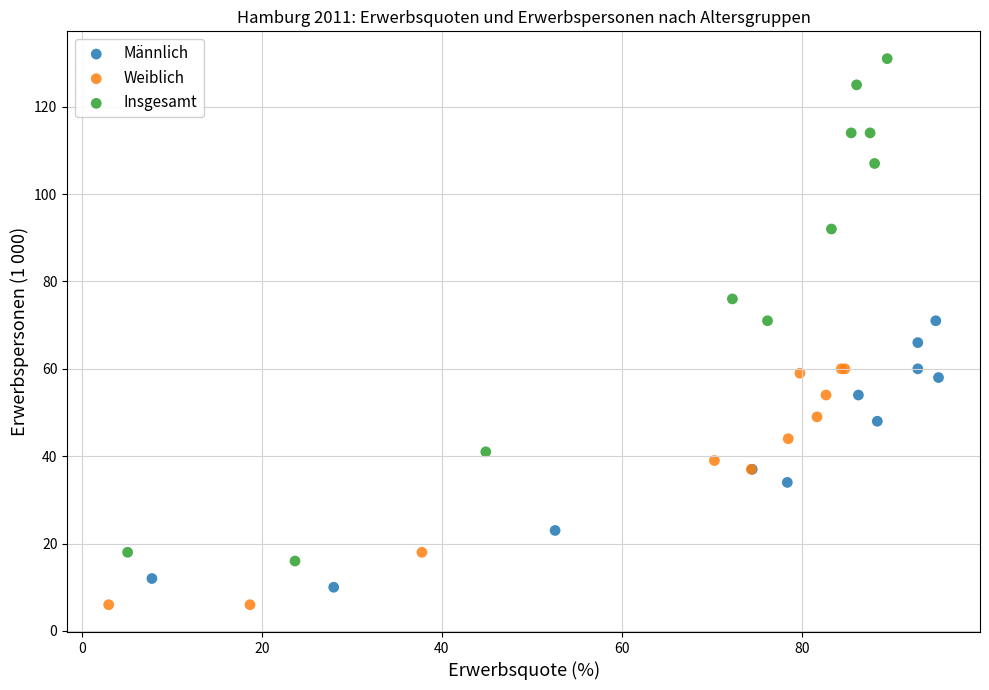

Which series reaches the maximum Y coordinate?

Insgesamt